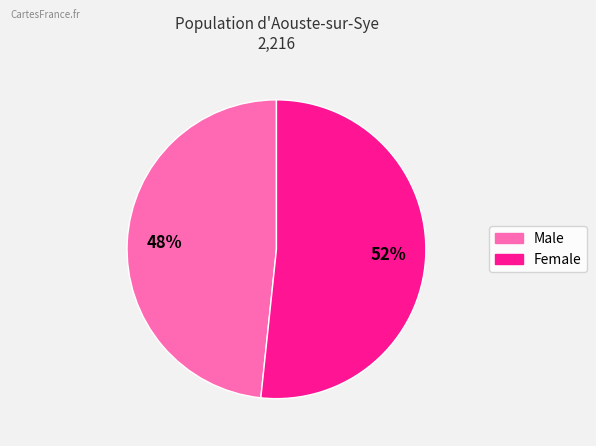

To the nearest percent, what portion does Female represent?

52%